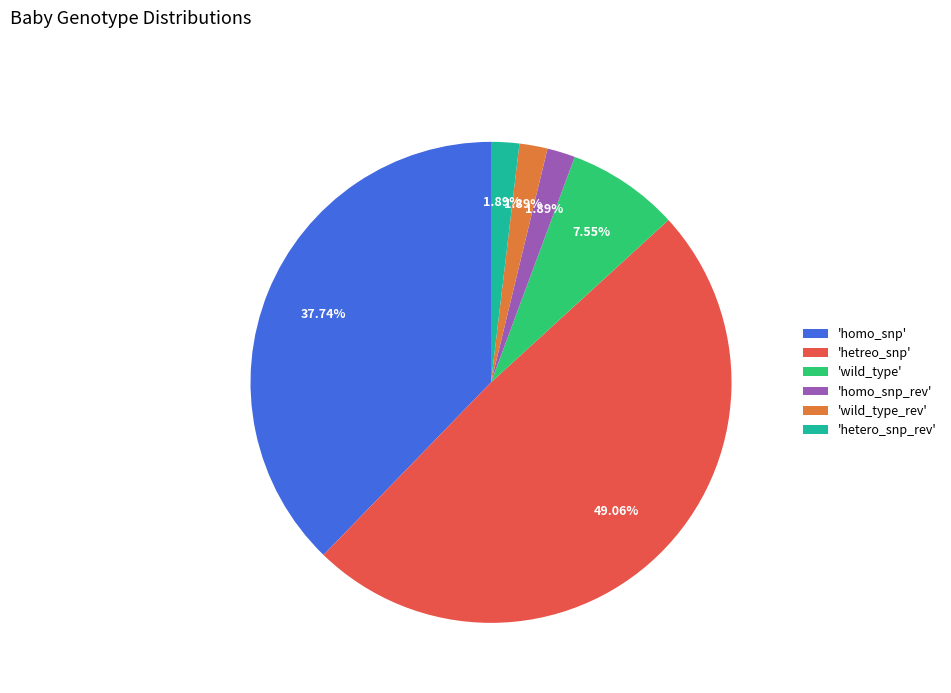

Which category has the biggest portion of the pie?

'hetreo_snp'